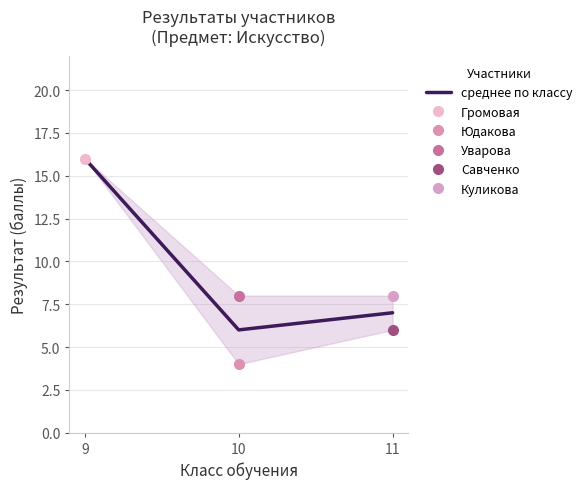

What is the value of the 3rd point from the left?

7